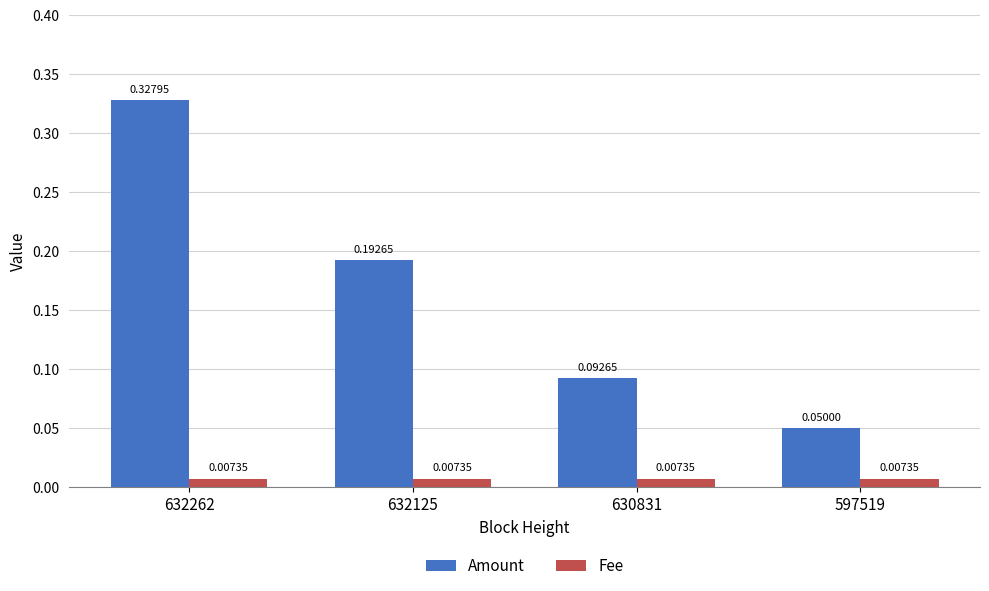

Which series has the largest total across all categories?

Amount